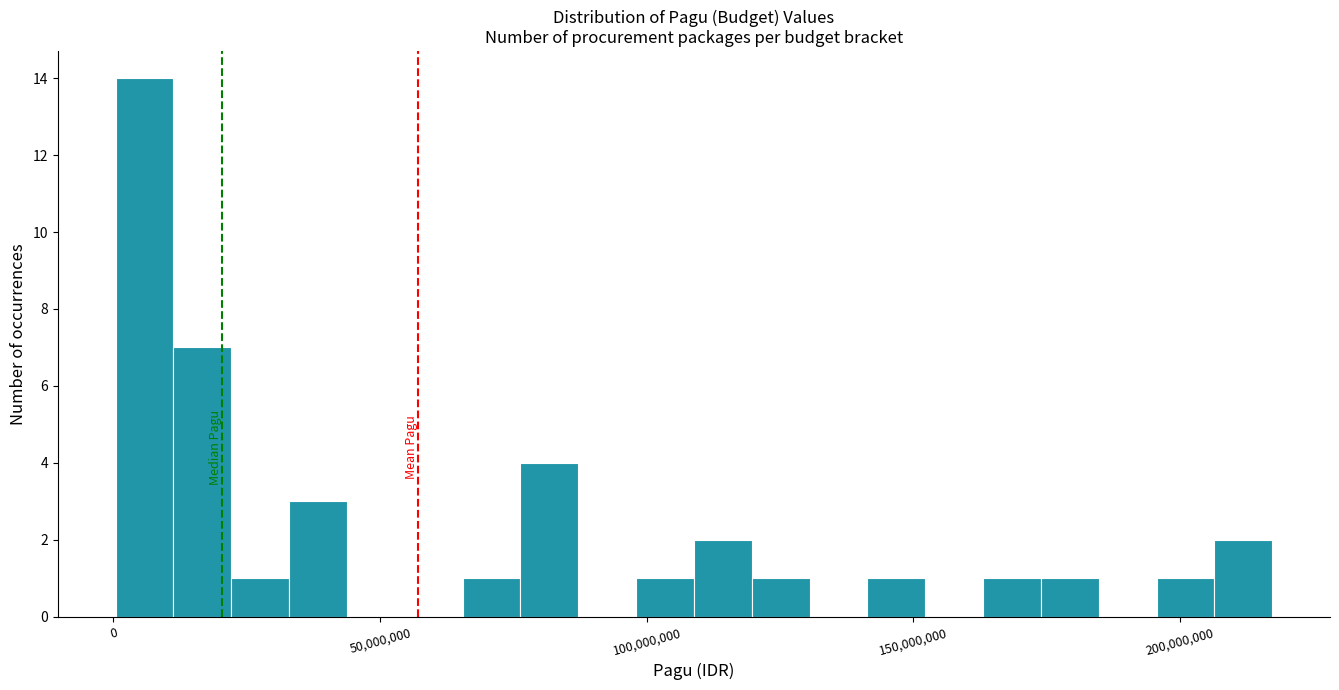

Around what value on the x-axis is the tallest bar? Give the approximate position of its centre, as read against the axis.

5000000